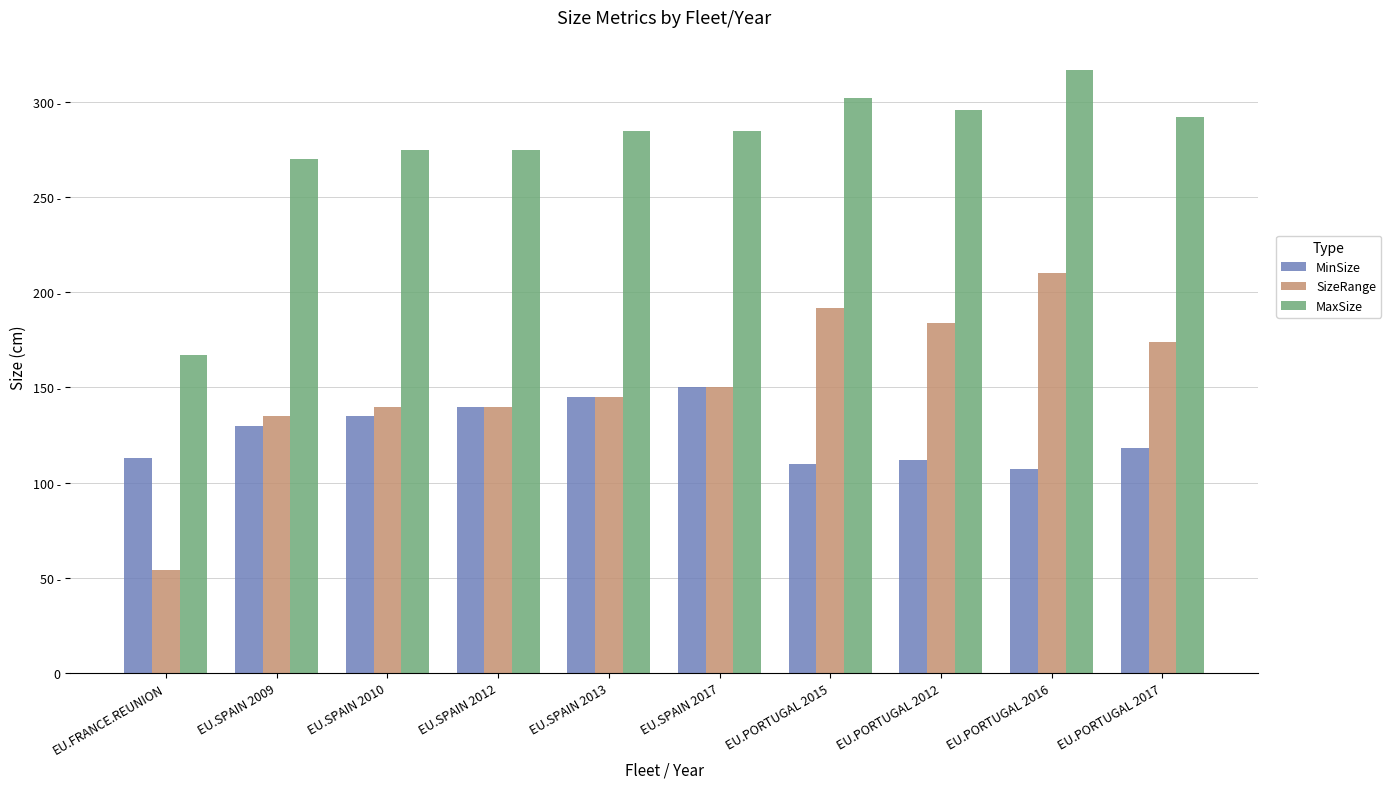

Rank the series by their maximum value, from highest to lowest.

MaxSize, SizeRange, MinSize